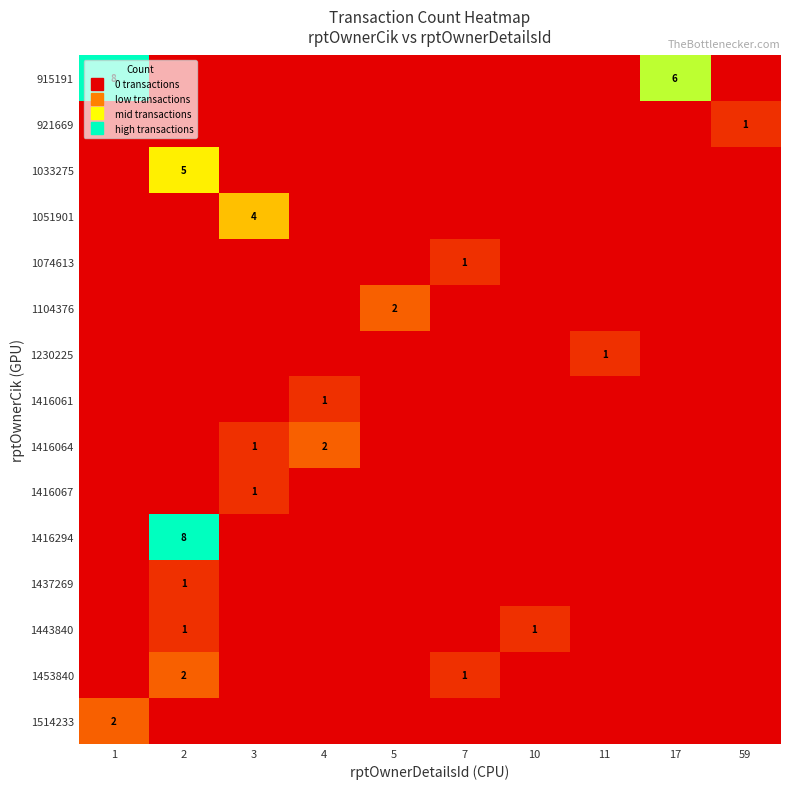

Which has a higher value, 11 or 1?

1